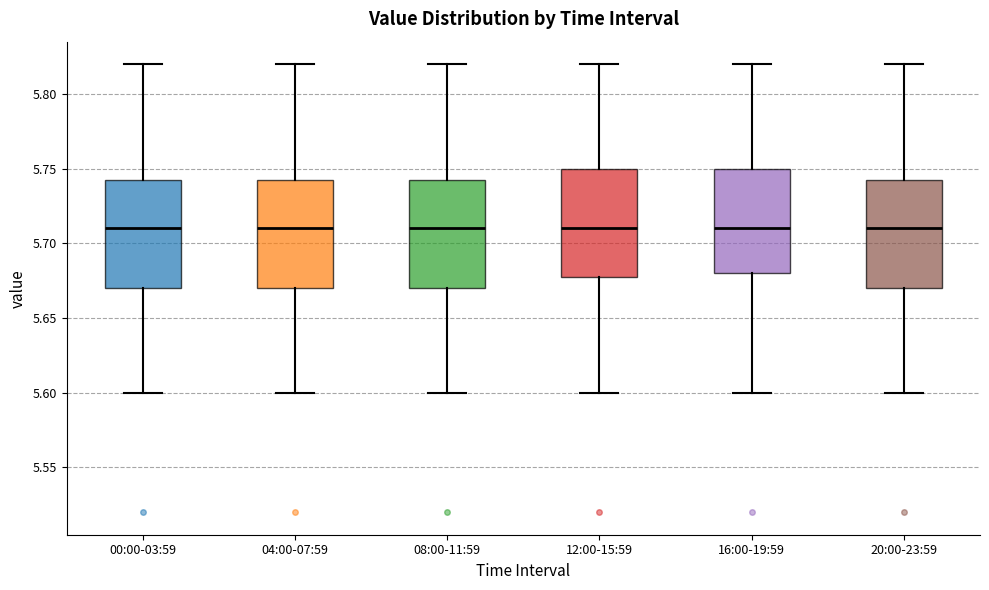

Reading left to right, read every box against the y-axis: the position of its median line, the range the box covers, and the ends of its whiskers. The values are not printed on the chart, so give them approximately, as read against the axis.

00:00-03:59: median 5.710, box 5.670 to 5.745, whiskers 5.600 to 5.820
04:00-07:59: median 5.710, box 5.670 to 5.745, whiskers 5.600 to 5.820
08:00-11:59: median 5.710, box 5.670 to 5.745, whiskers 5.600 to 5.820
12:00-15:59: median 5.710, box 5.680 to 5.750, whiskers 5.600 to 5.820
16:00-19:59: median 5.710, box 5.680 to 5.750, whiskers 5.600 to 5.820
20:00-23:59: median 5.710, box 5.670 to 5.745, whiskers 5.600 to 5.820